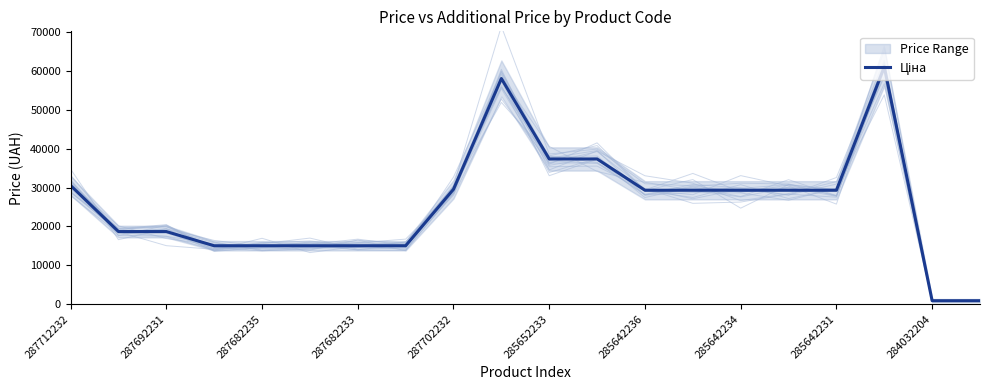

What position from the left is 287682235?

5